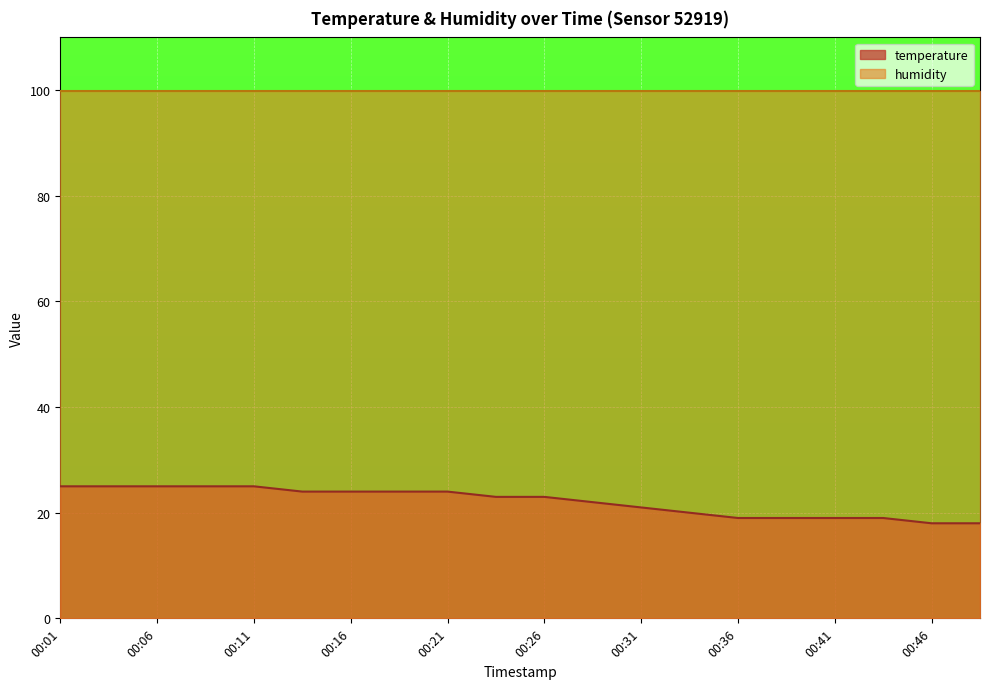

Does the chart display data point markers on the line(s)?

No